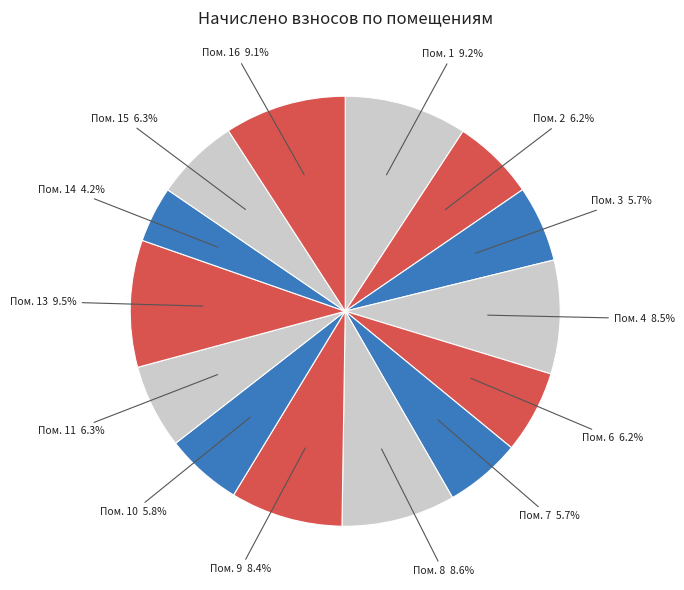

To the nearest percent, what is the average slice percentage?

7%